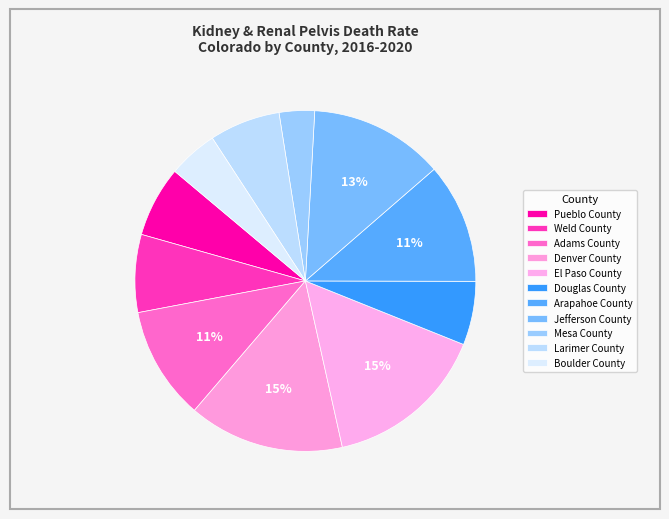

Rank the categories by value from lowest to highest.

Mesa County, Boulder County, Douglas County, Pueblo County, Larimer County, Weld County, Adams County, Arapahoe County, Jefferson County, Denver County, El Paso County